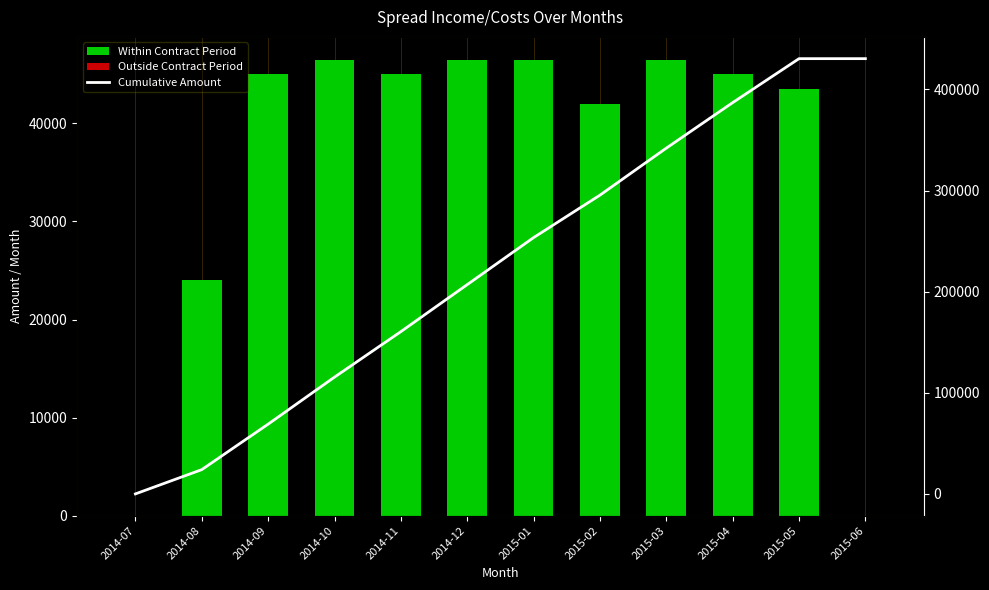

Rank the series by their maximum value, from highest to lowest.

Cumulative Amount, Within Contract Period, Outside Contract Period